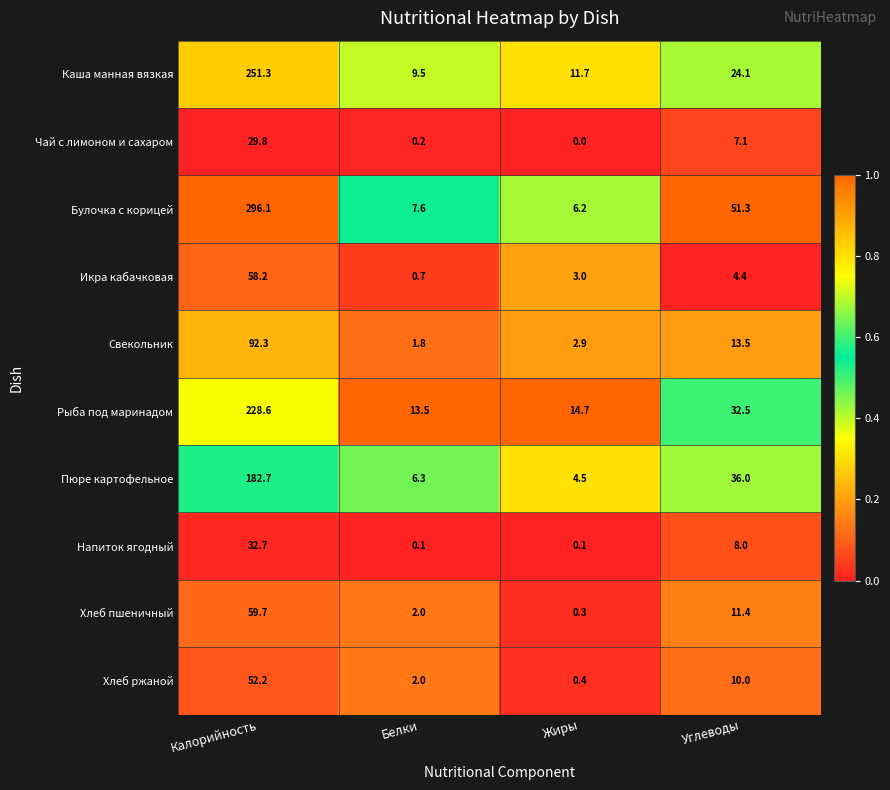

What is the average value of the Рыба под маринадом series?

72.3